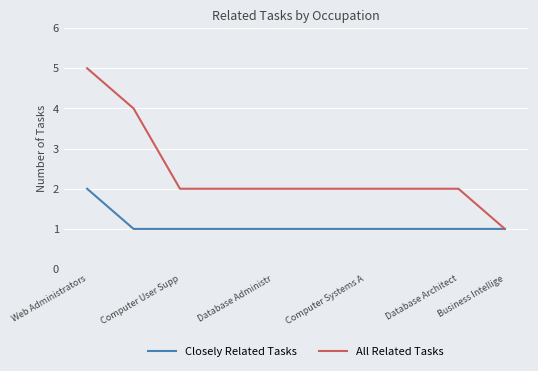

Which series has the largest total across all categories?

All Related Tasks